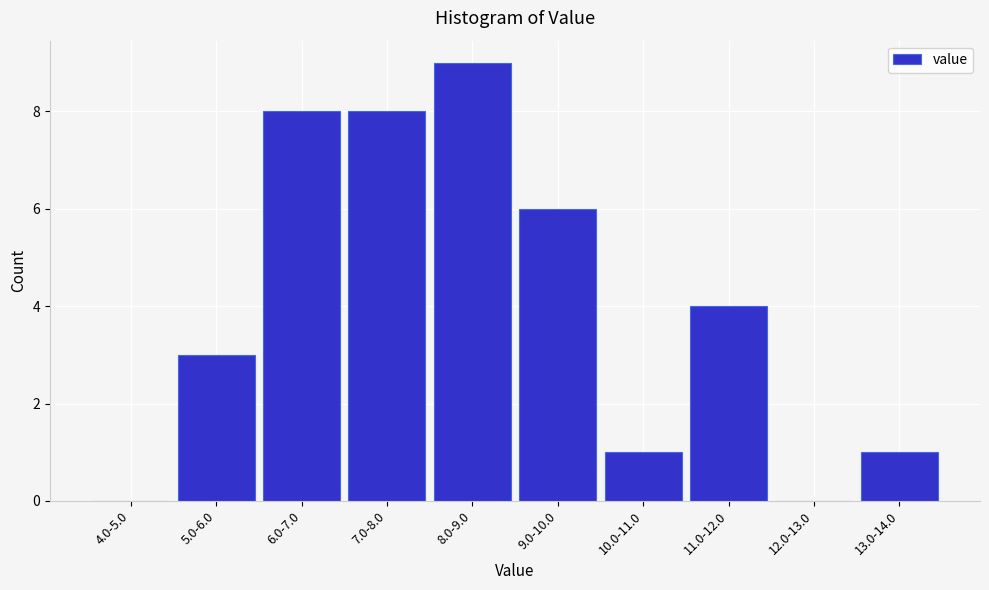

Reading right to left, transcribe all the data shown in this chart.

13.0-14.0=1	12.0-13.0=0	11.0-12.0=4	10.0-11.0=1	9.0-10.0=6	8.0-9.0=9	7.0-8.0=8	6.0-7.0=8	5.0-6.0=3	4.0-5.0=0